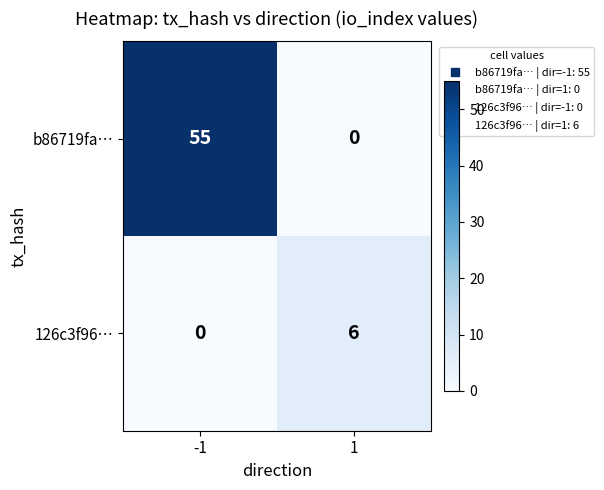

At -1, list the series in order from largest to smallest.

b86719fa…, 126c3f96…